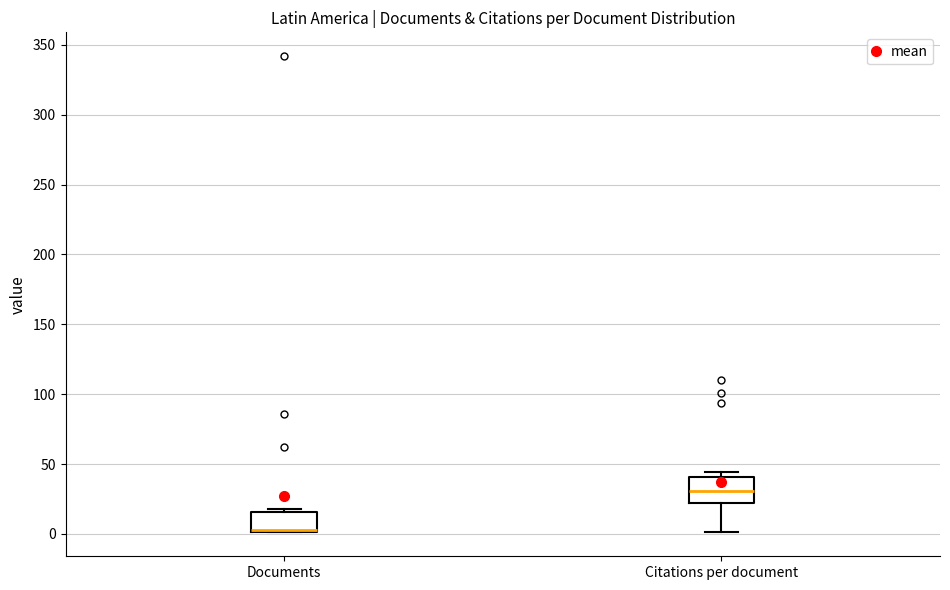

Where is the lower edge of the box for Citations per document on the y-axis? The values are not printed on the chart, so give them approximately, as read against the axis.

20